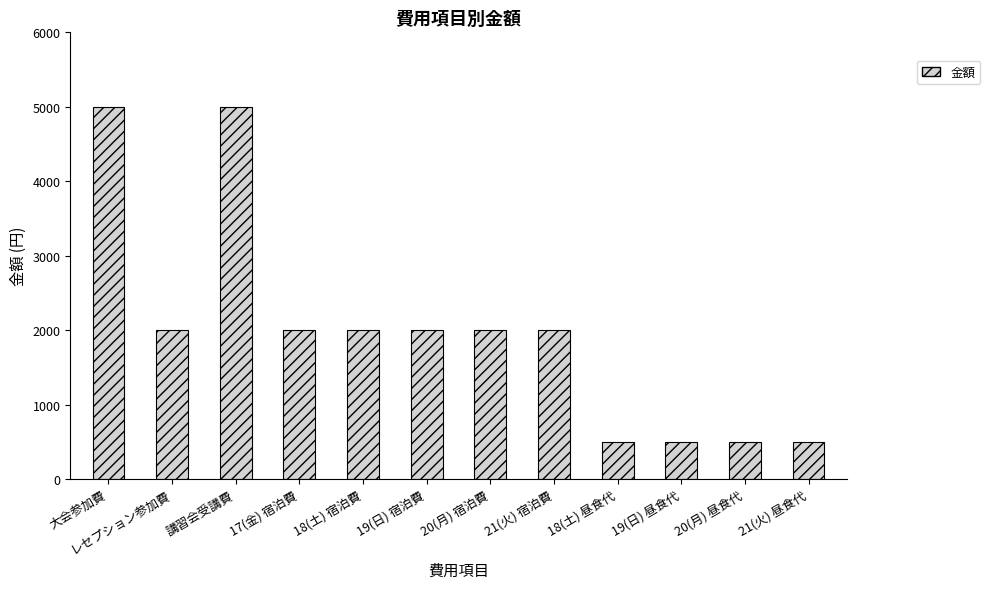

Count the number of data series in this chart.

1